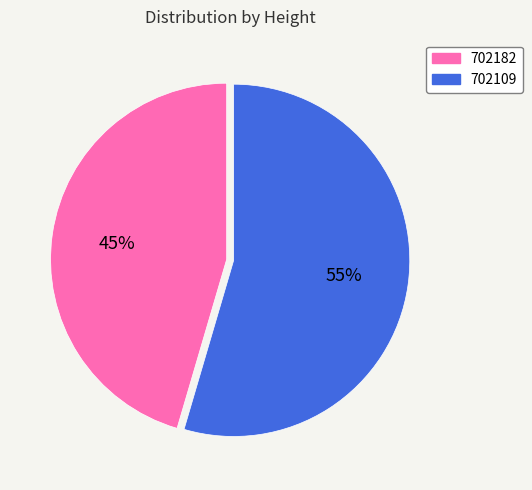

To the nearest percent, what percentage of the pie is 702109?

55%